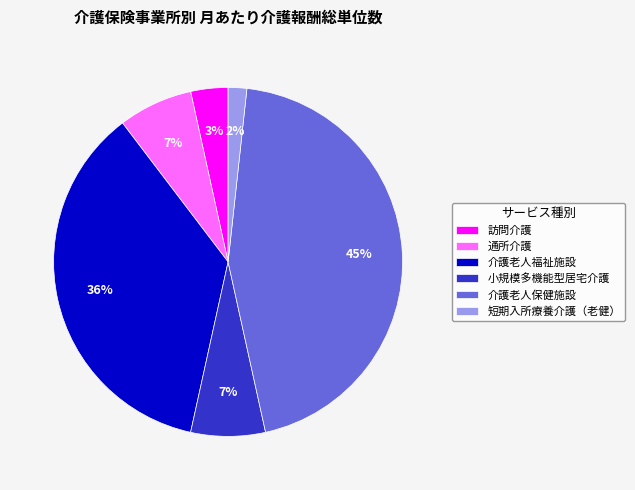

To the nearest percent, what is the difference between the 介護老人福祉施設 and 訪問介護 slice percentages?

33%